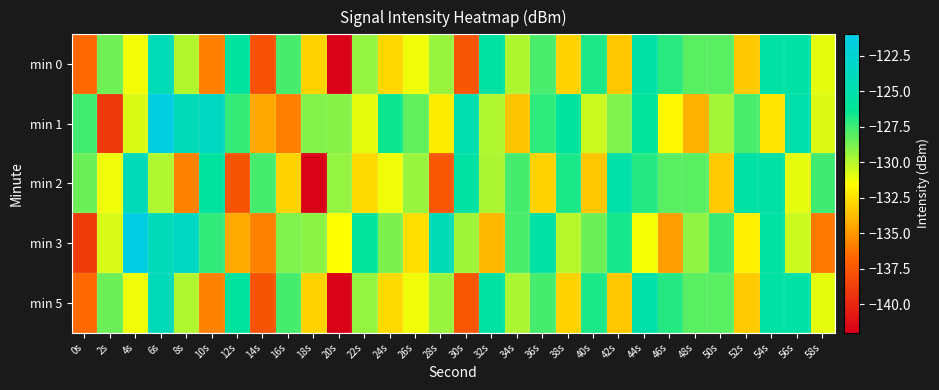

Between 54s and 6s, which is larger?

6s